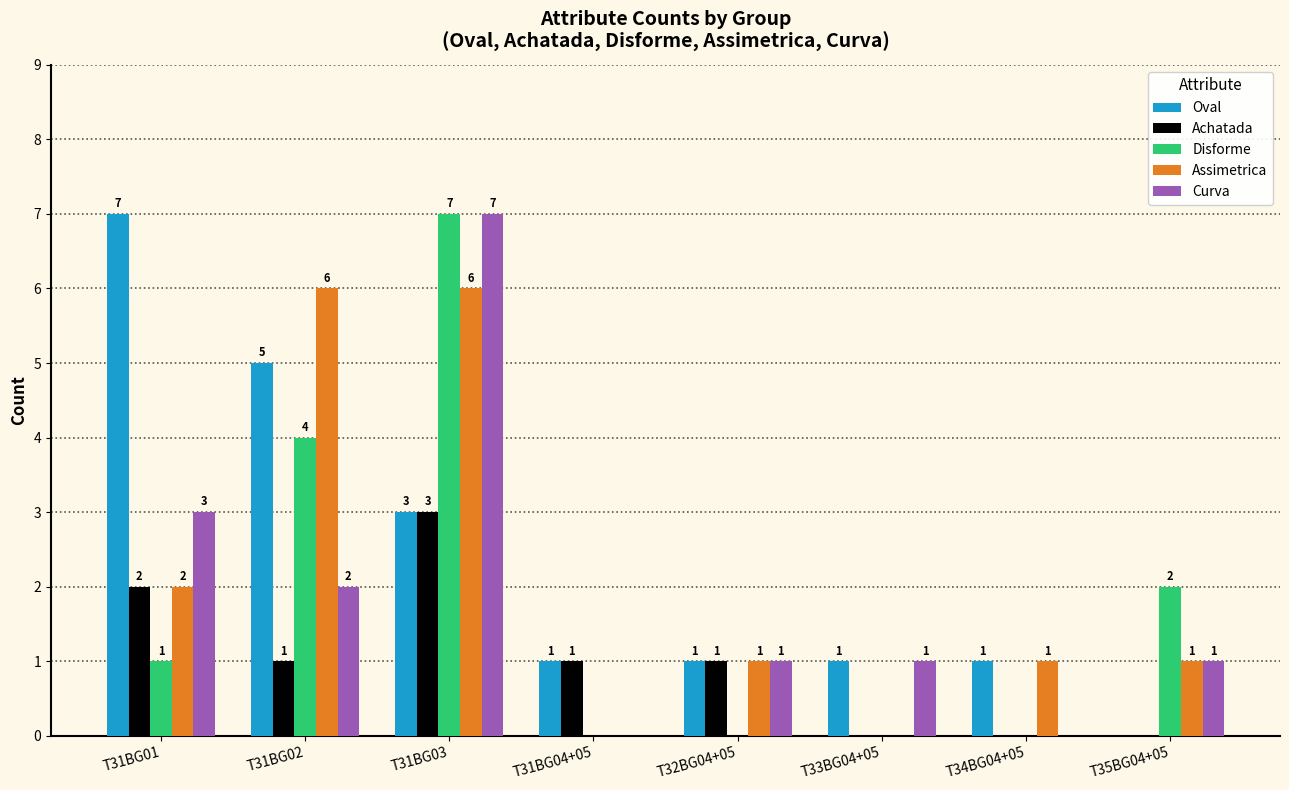

Are the bars grouped side by side (vs. stacked)?

Yes